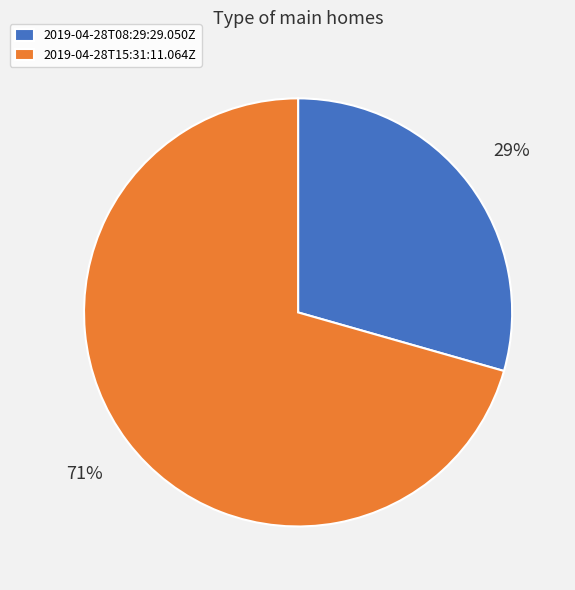

Which slice is the smallest?

2019-04-28T08:29:29.050Z